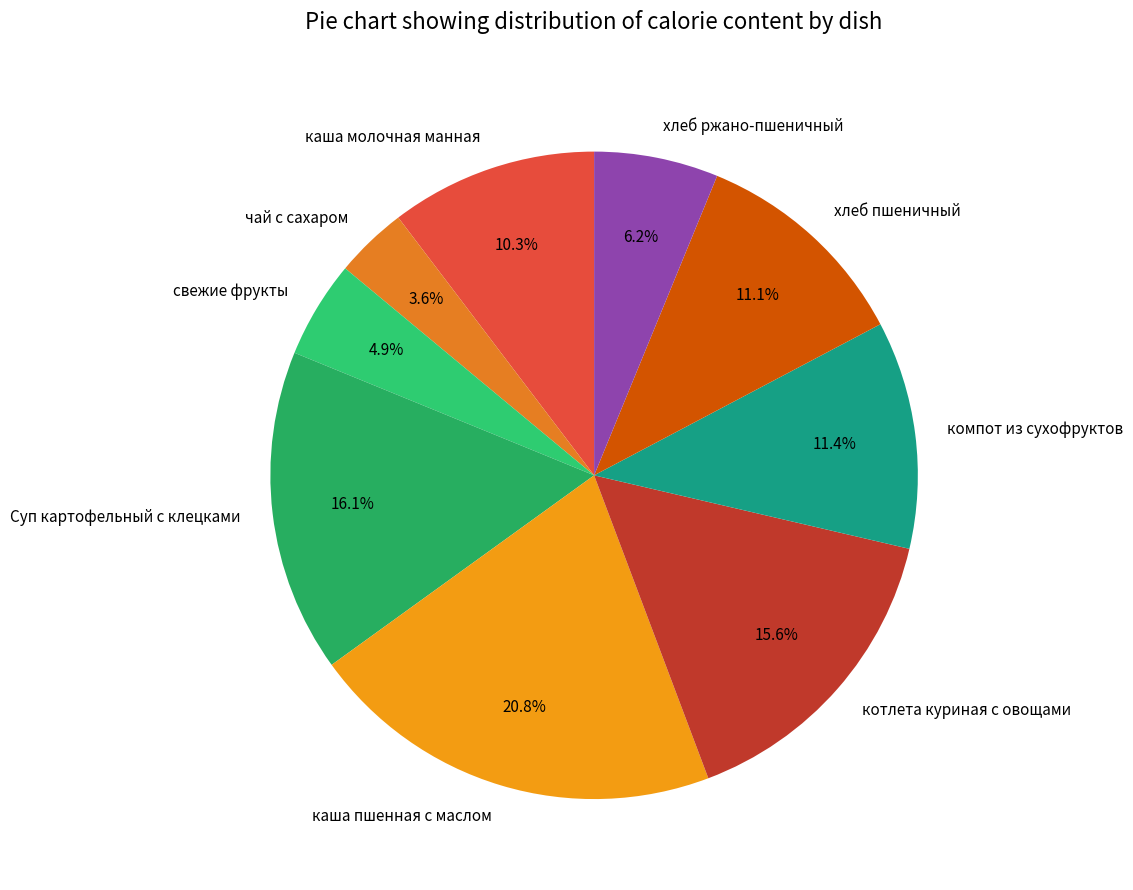

Is there any slice that represents more than half of the pie?

No